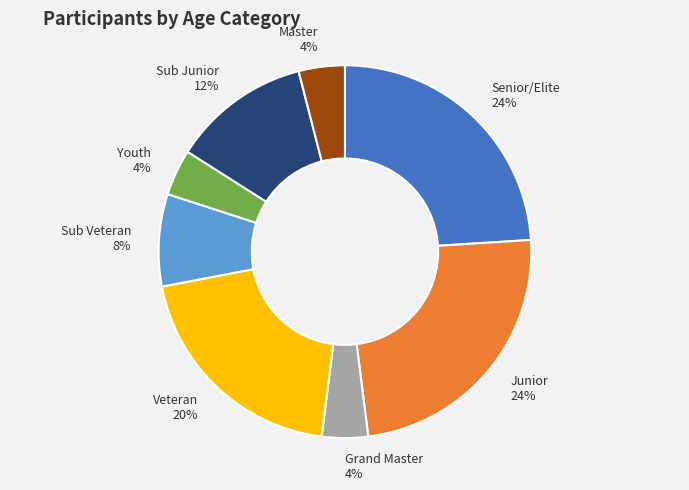

Do Sub Veteran and Junior together represent more than half of the pie?

No